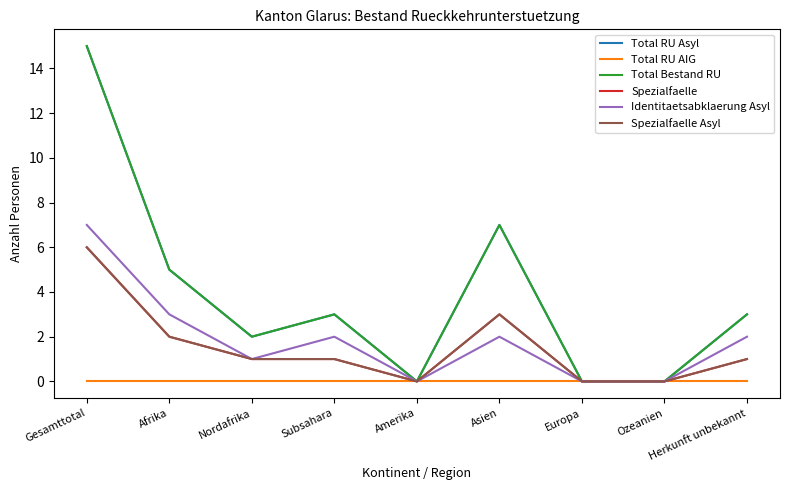

Rank the categories by Total RU Asyl value from highest to lowest.

Gesamttotal, Asien, Afrika, Subsahara, Herkunft unbekannt, Nordafrika, Amerika, Europa, Ozeanien